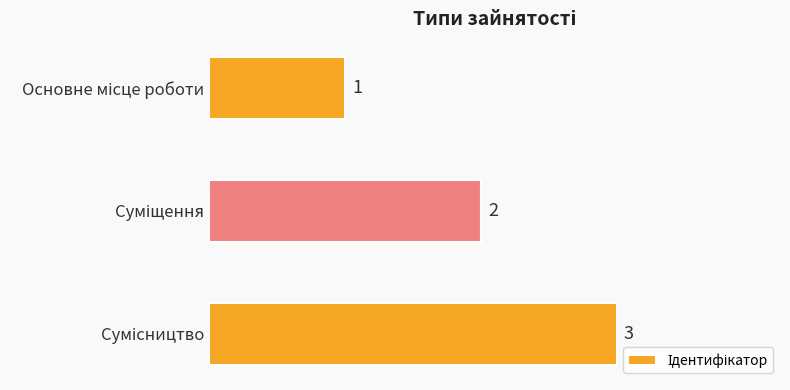

What is the difference between the maximum and minimum values?

2